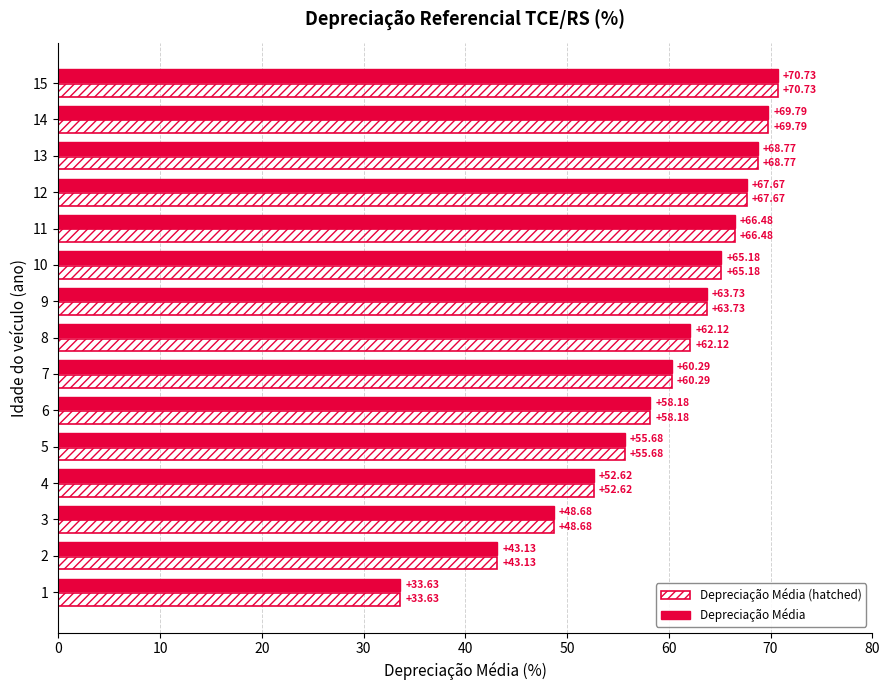

What is the sum of all Depreciação Média (hatched) values?

886.7